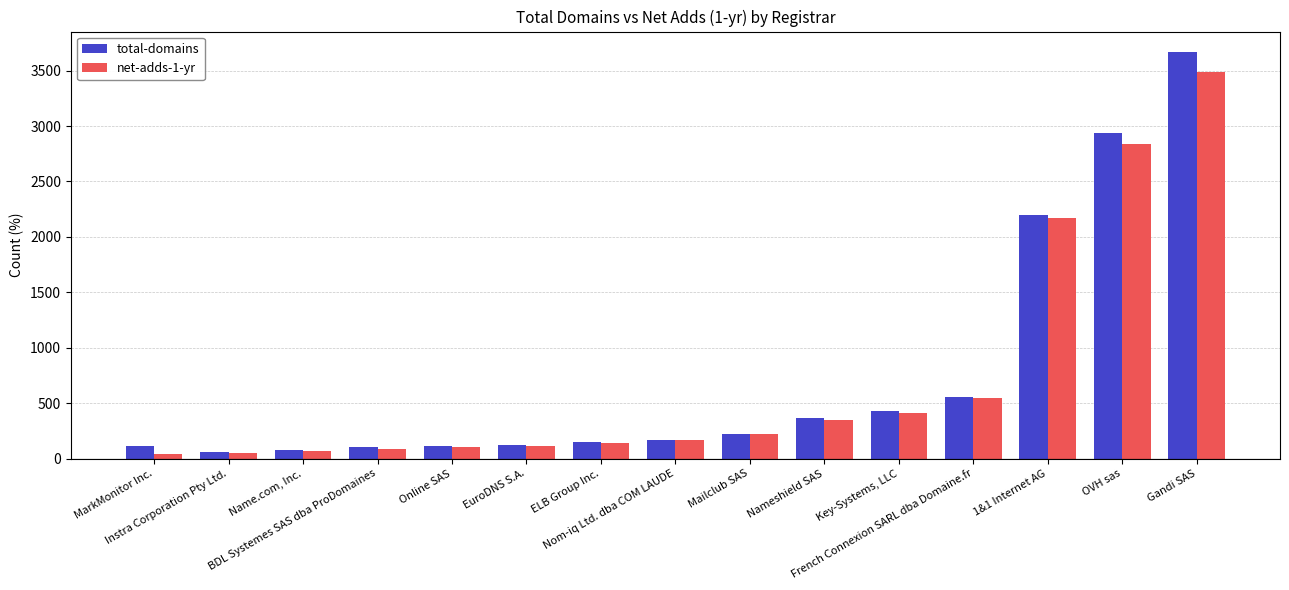

What value does the net-adds-1-yr series have at OVH sas, to the nearest 10?

2840